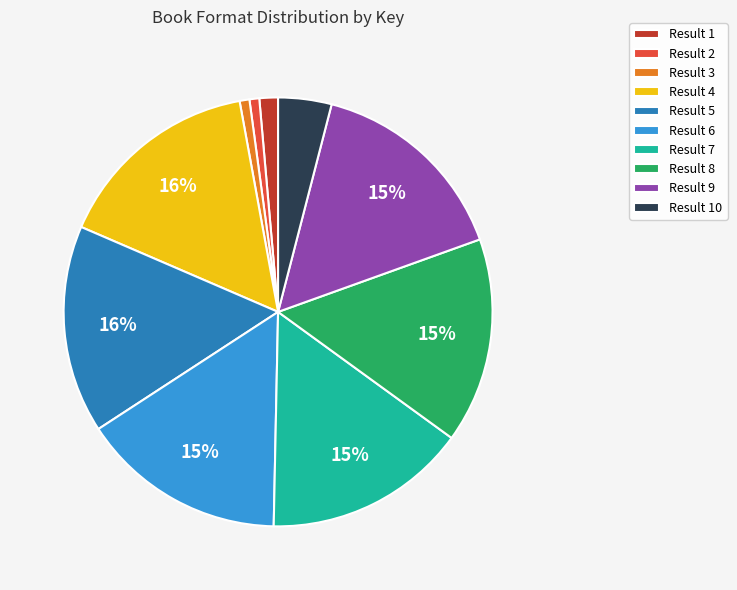

To the nearest percent, what is the average slice percentage?

10%